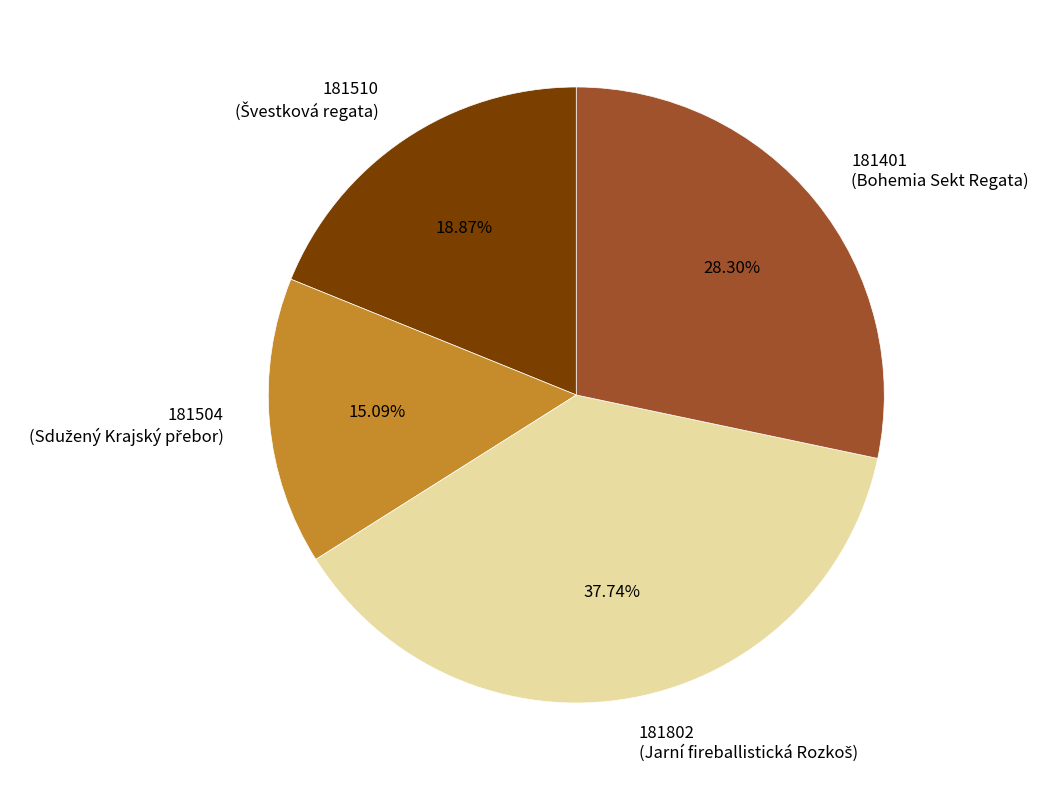

To the nearest percent, what is the difference between the largest and smallest slice percentages?

23%